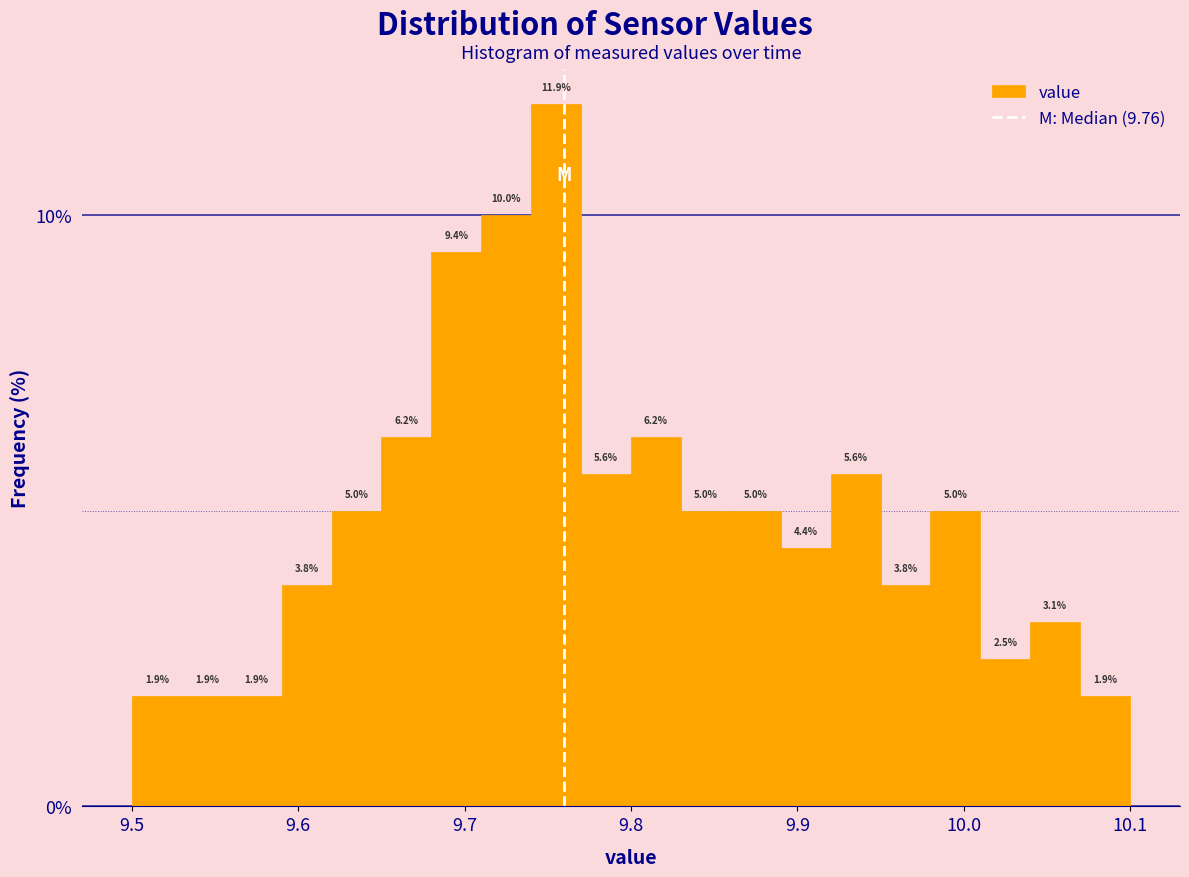

Around what value on the x-axis is the tallest bar? Give the approximate position of its centre, as read against the axis.

9.76